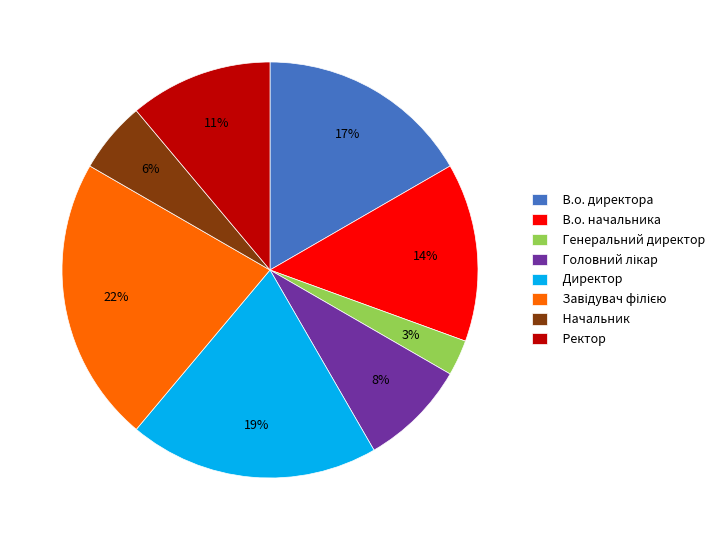

What is the ratio of the value at Начальник to the value at Ректор?

0.5